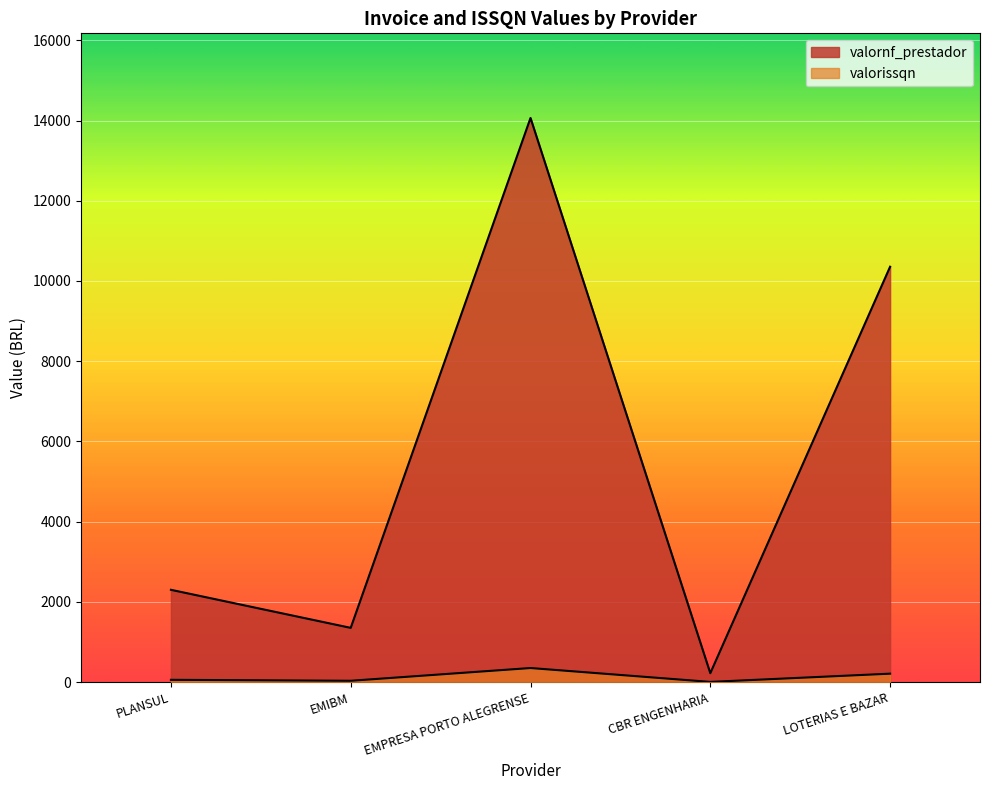

Is it true that valornf_prestador equals 1352.8 at EMIBM?

True